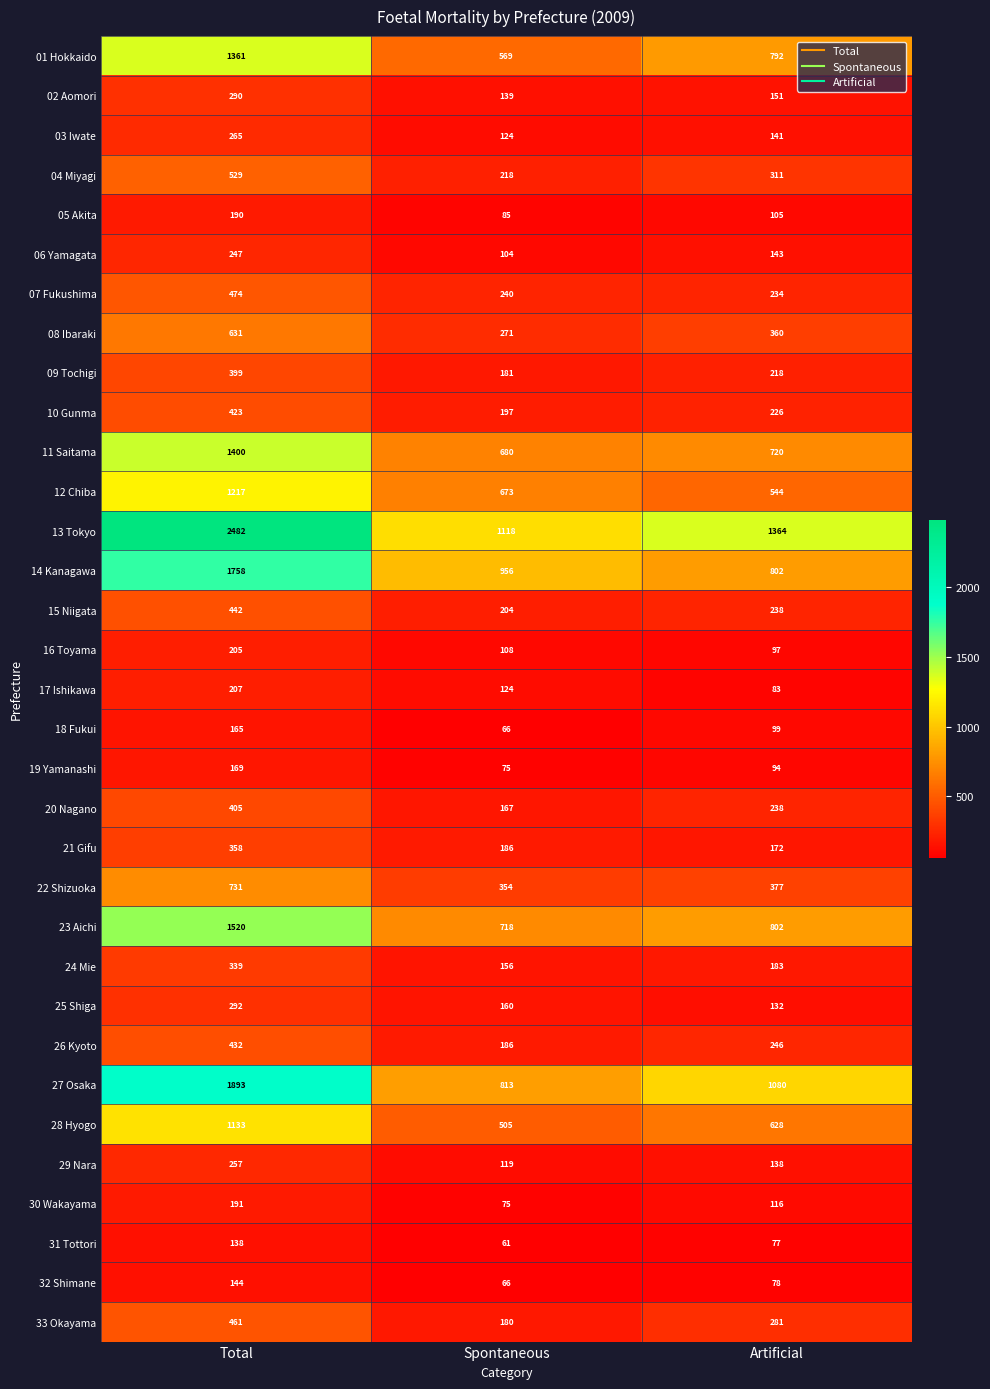

How many distinct data groups are displayed?

33